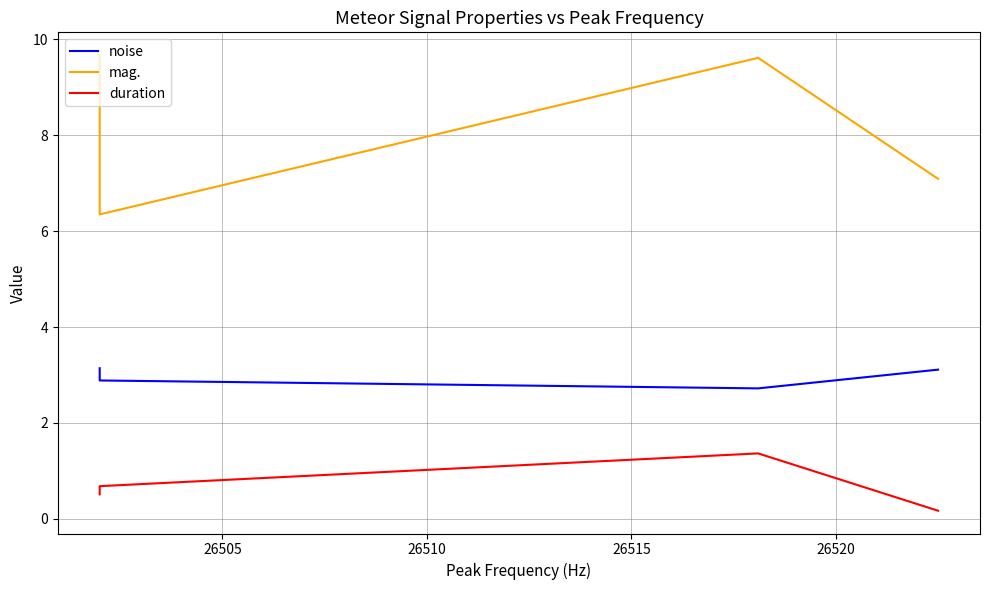

How many values in the noise series exceed 3?

2